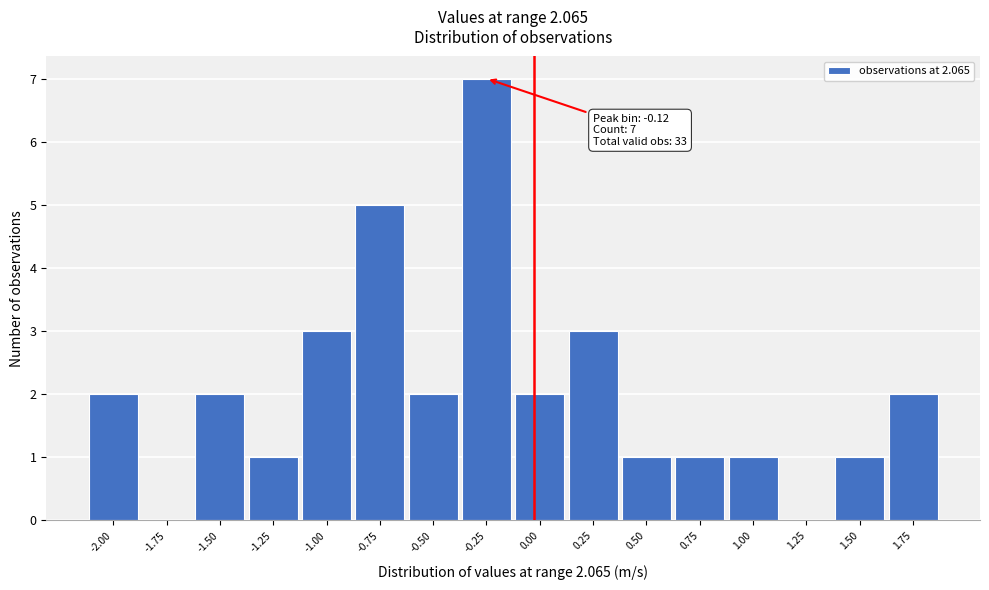

Reading left to right, transcribe all the data shown in this chart.

-2.00=2	-1.75=0	-1.50=2	-1.25=1	-1.00=3	-0.75=5	-0.50=2	-0.25=7	0.00=2	0.25=3	0.50=1	0.75=1	1.00=1	1.25=0	1.50=1	1.75=2